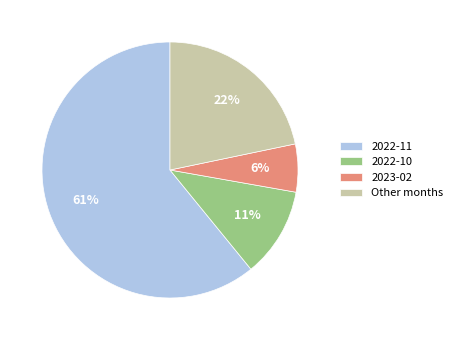

What percentage is the 2022-11 slice, to the nearest percent?

61%